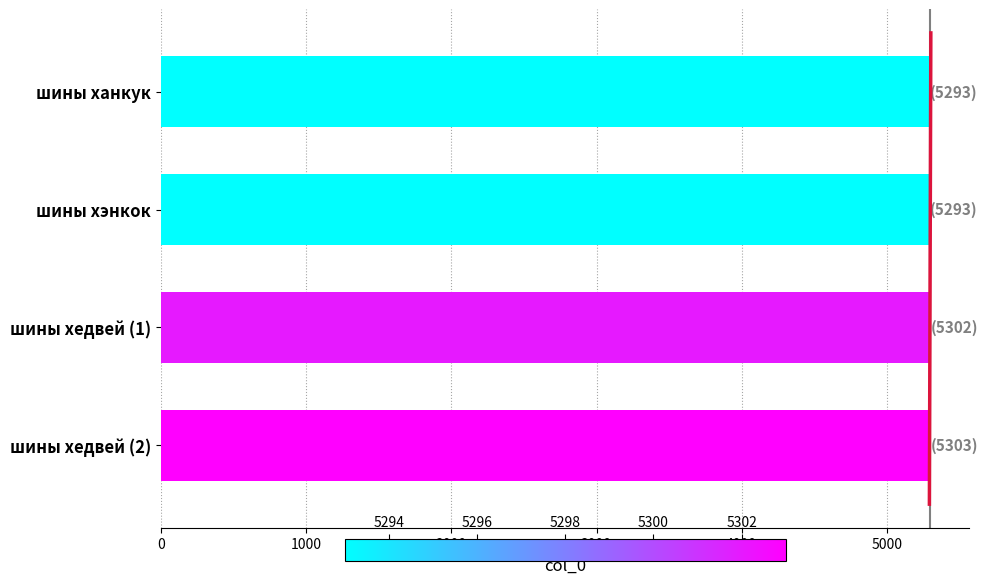

What is the difference between the maximum and minimum values?

10